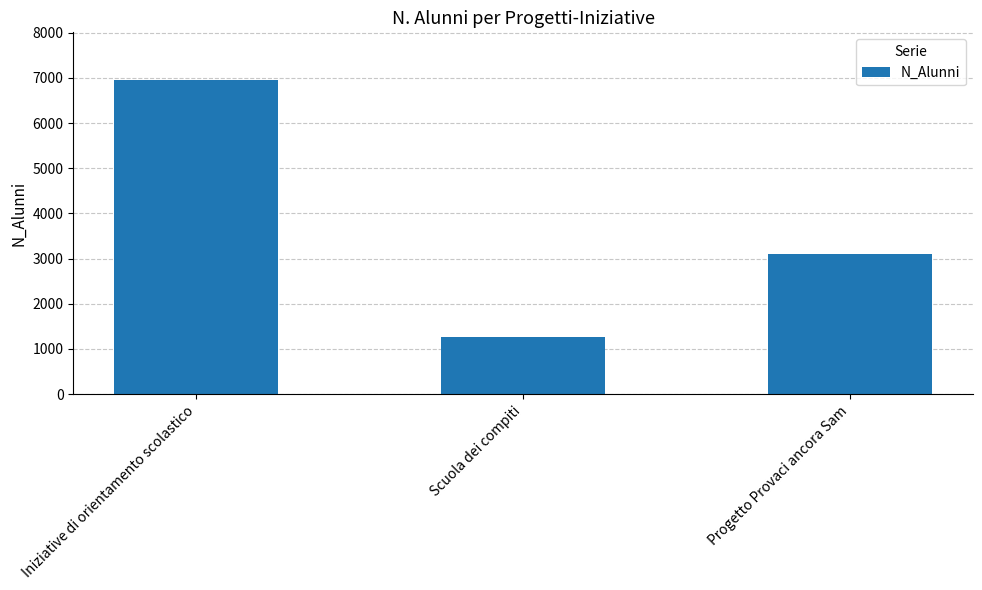

What is the change in value from Iniziative di orientamento scolastico to Scuola dei compiti?

-5712